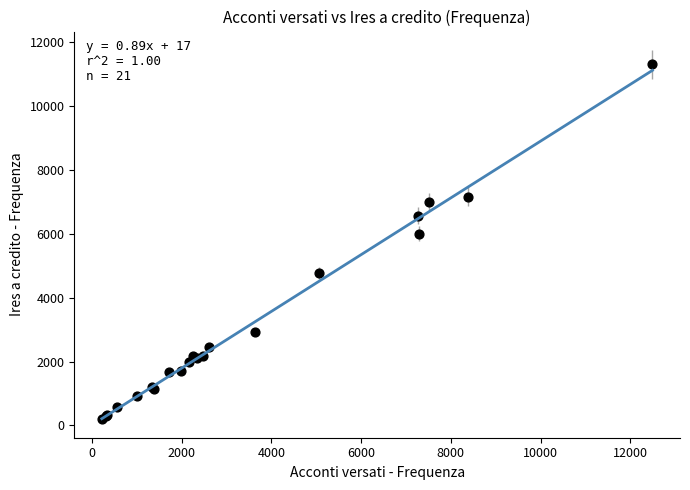

What Y value in the scatter plot is closest to 5752?

6000